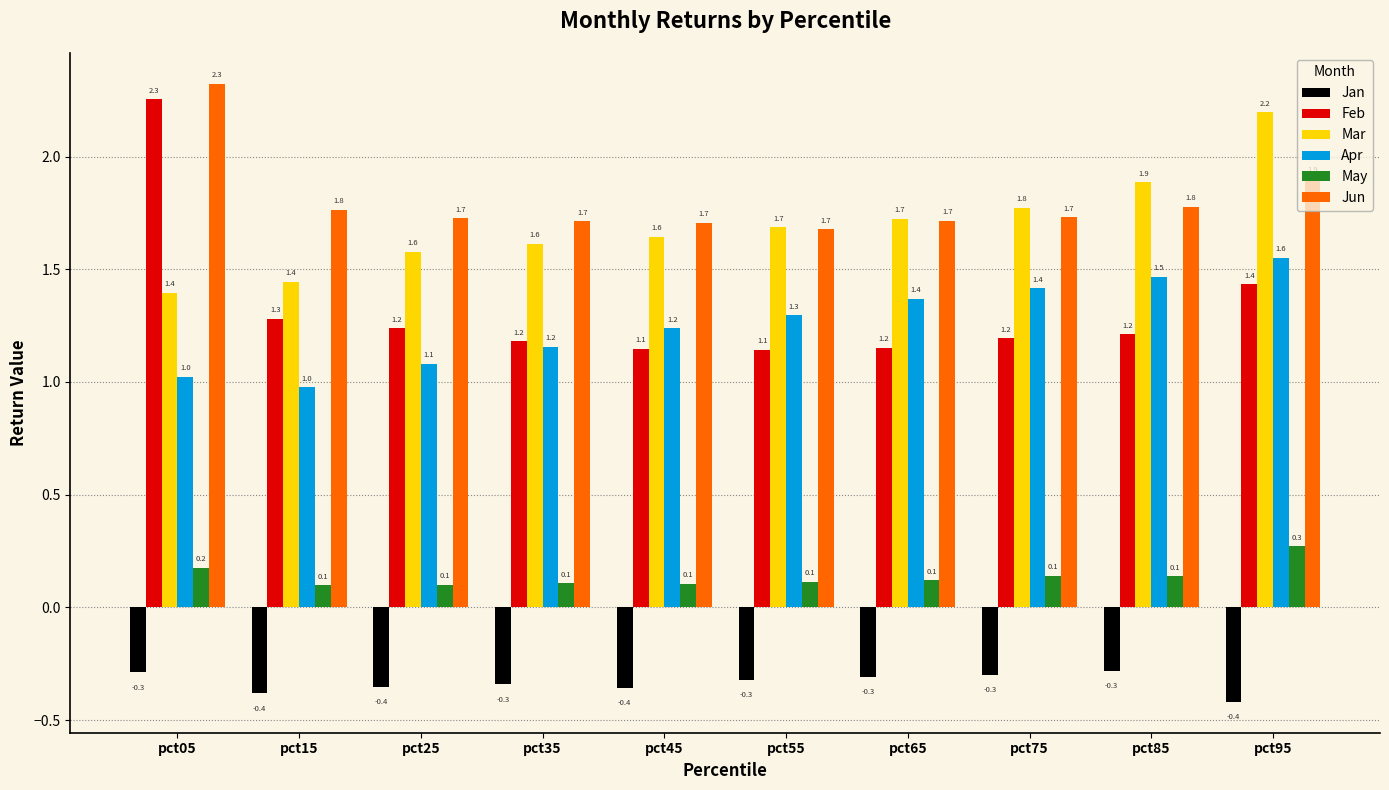

What is the value of the Jan bar at the 10th from the left?

-0.4